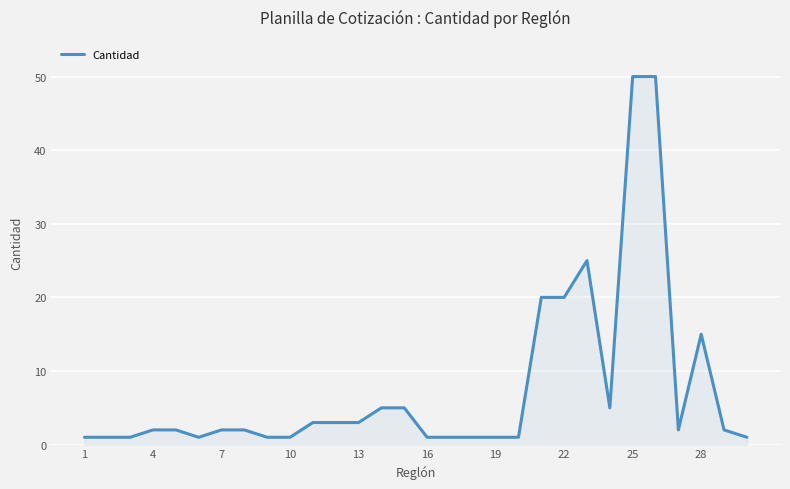

What is the maximum value shown in the chart?

50